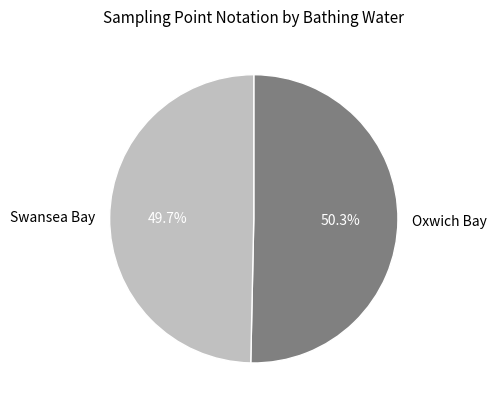

To the nearest percent, what is the difference between the Oxwich Bay and Swansea Bay slice percentages?

1%